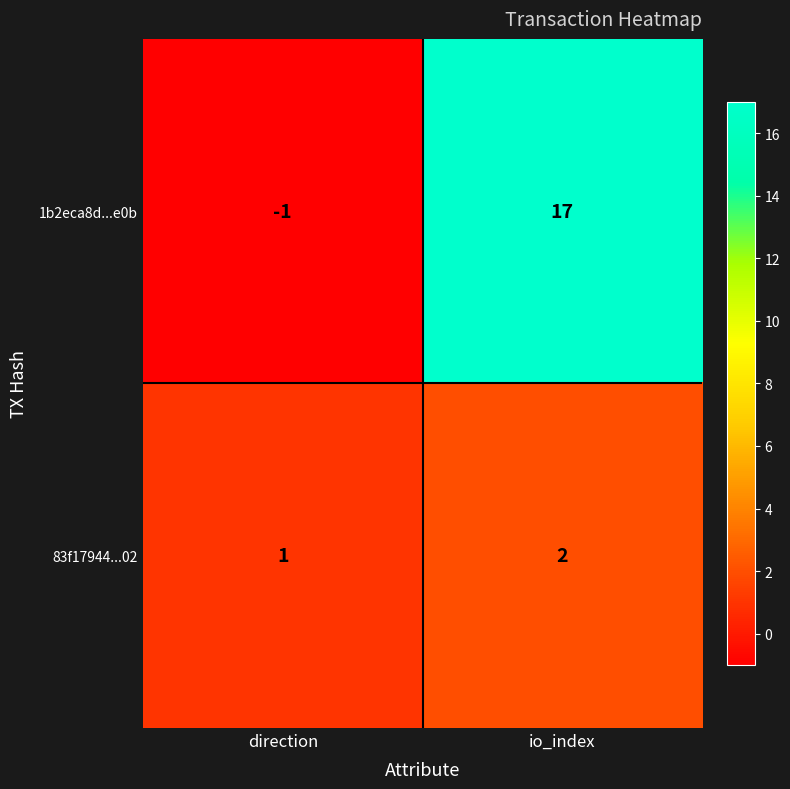

Where is 1b2eca8d...e0b nearest to the value 8?

direction